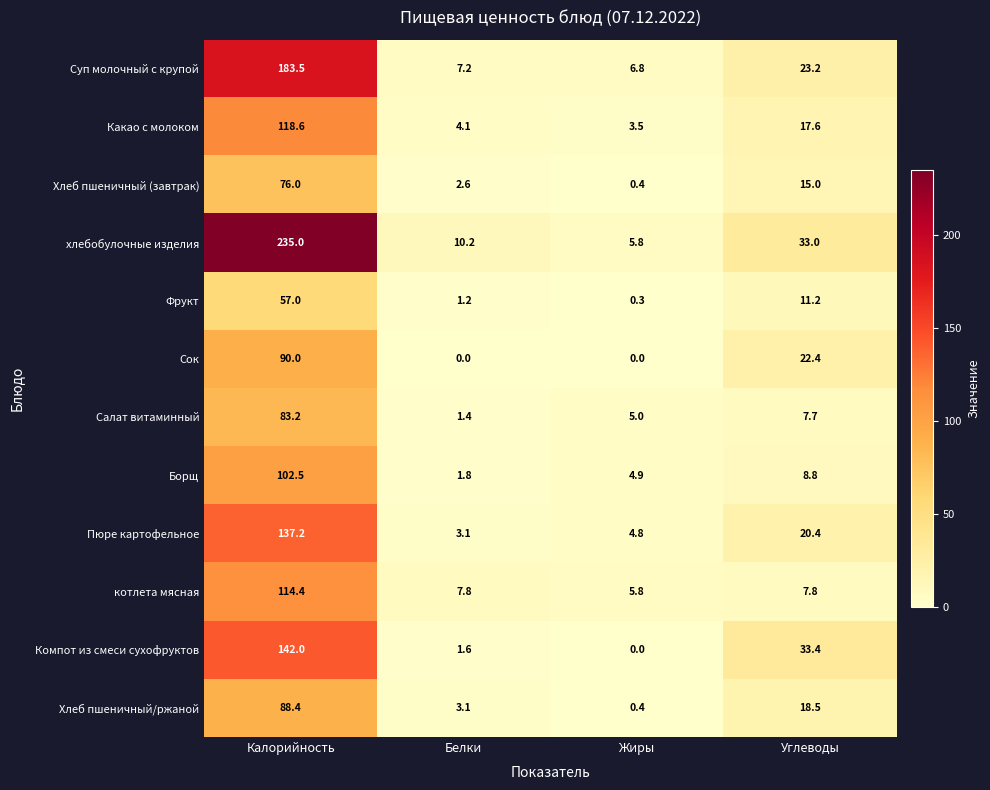

What value does the Хлеб пшеничный (завтрак) series have at Углеводы?

15.0